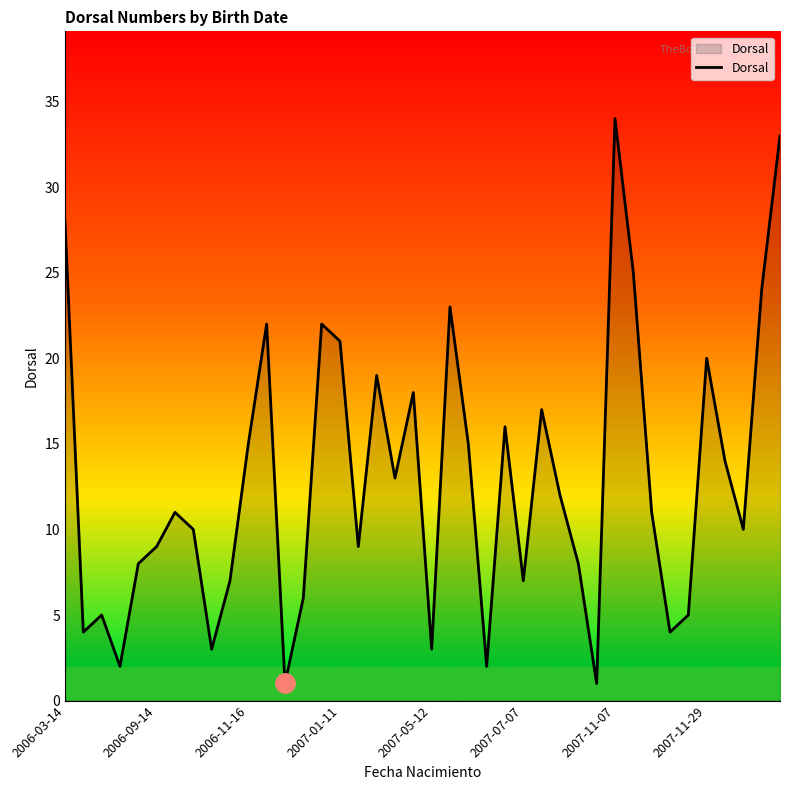

What is the sum of all values?

517